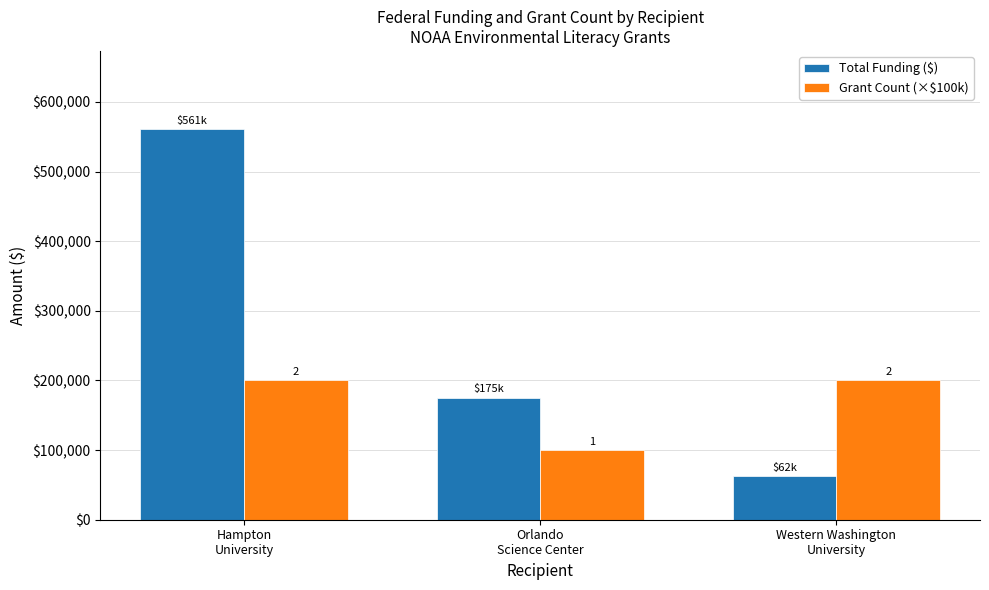

What are all the series names shown in the legend?

Total Funding ($), Grant Count (×$100k)